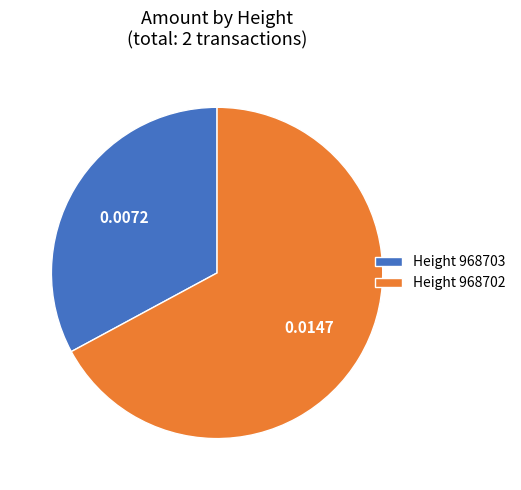

Rank the categories by value from highest to lowest.

Height 968702, Height 968703